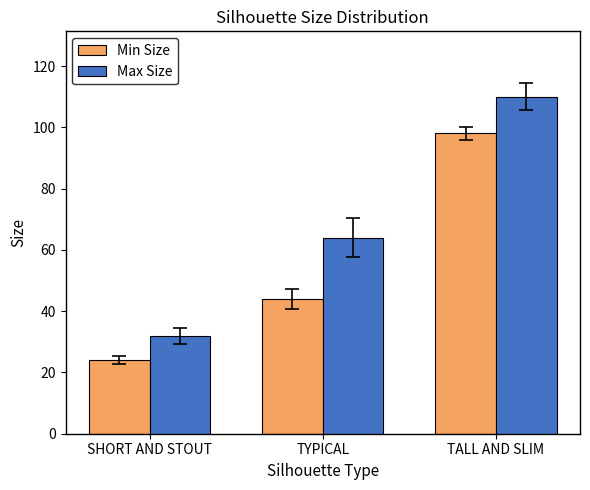

What are all the series names shown in the legend?

Min Size, Max Size